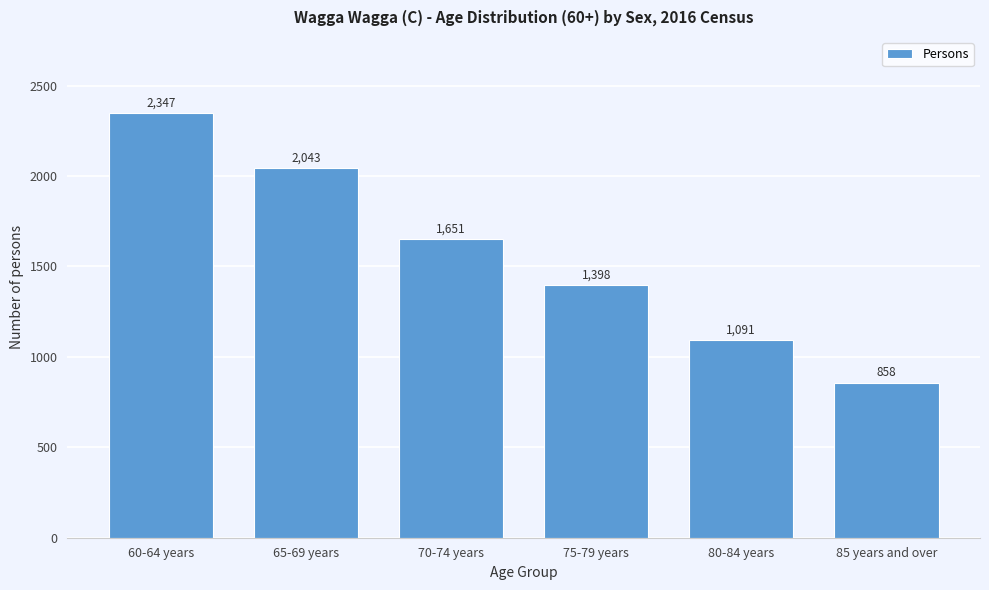

Reading right to left, transcribe all the data shown in this chart.

85 years and over=858	80-84 years=1091	75-79 years=1398	70-74 years=1651	65-69 years=2043	60-64 years=2347